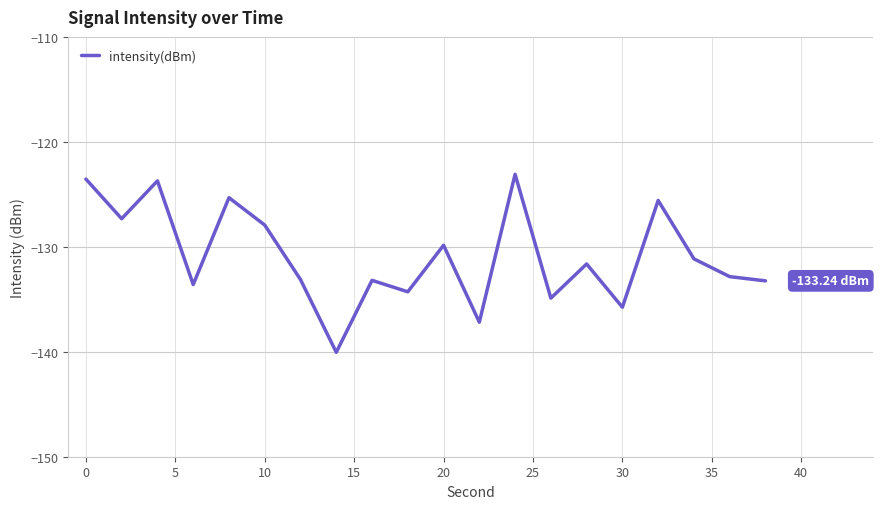

What is the difference between the maximum and minimum values?

17.0